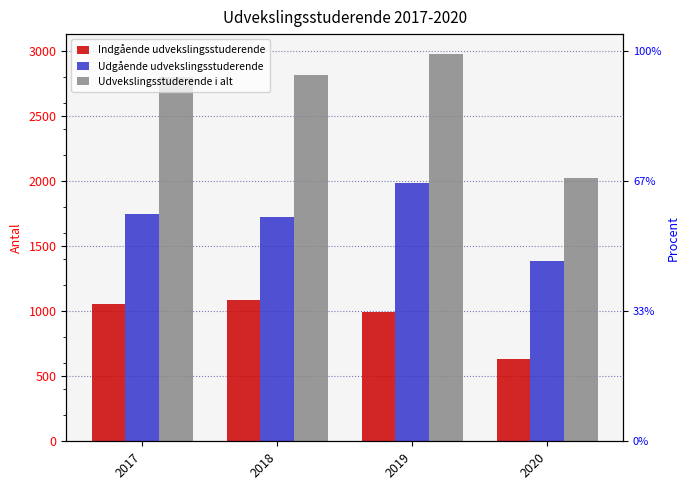

At how many categories does at least one series exceed 1497?

4